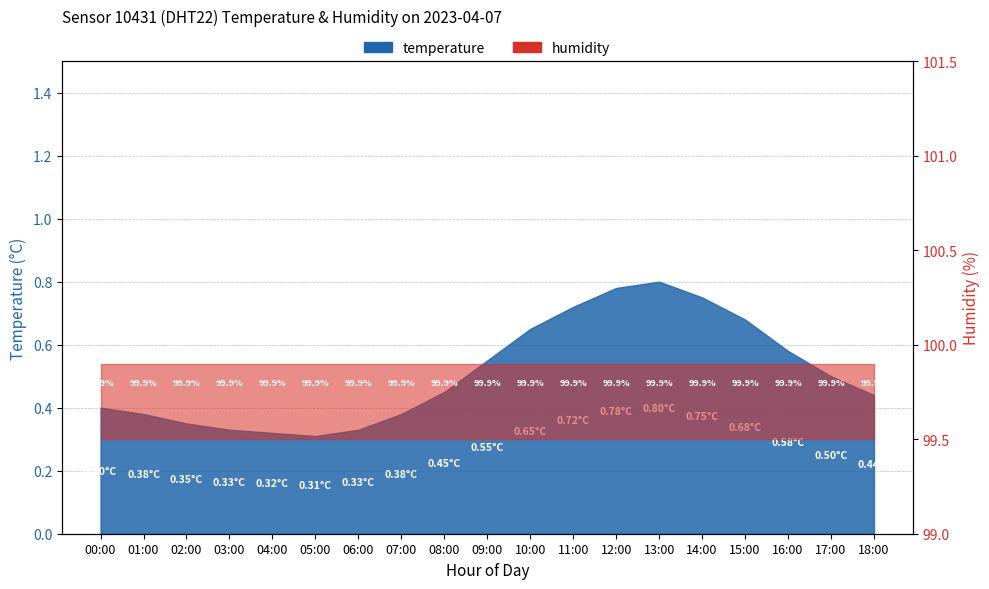

True or false: the data has more than 2 interior local peaks.

False